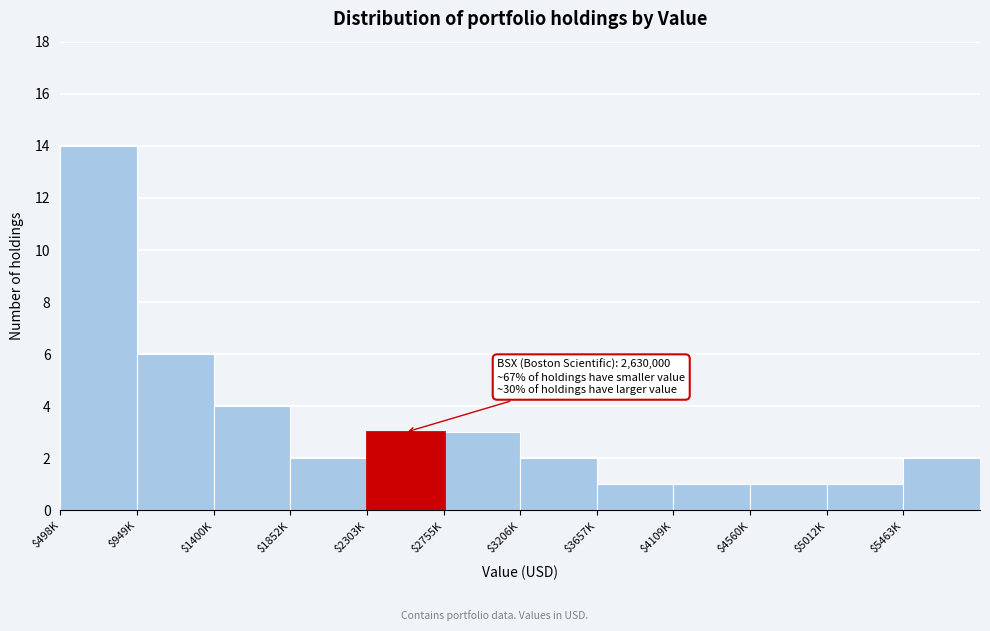

Reading left to right, list all the values displayed in this chart.

14	6	4	2	3	3	2	1	1	1	1	2